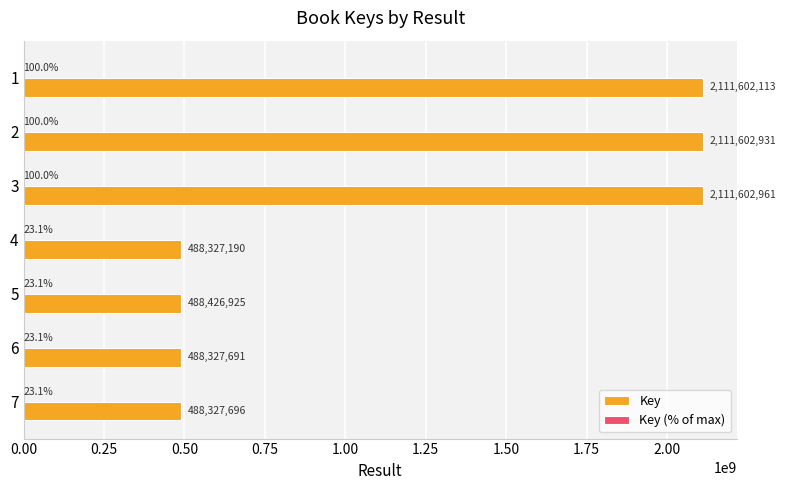

Is it true that Key equals 154544136.8 at 5?

False